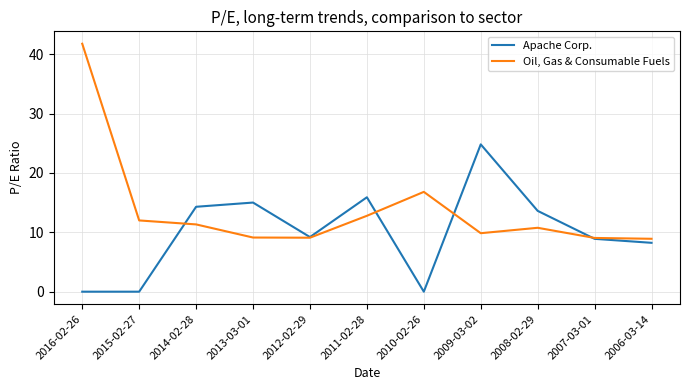

Which series ends up on top after the final intersection of Oil, Gas & Consumable Fuels and Apache Corp.?

Oil, Gas & Consumable Fuels